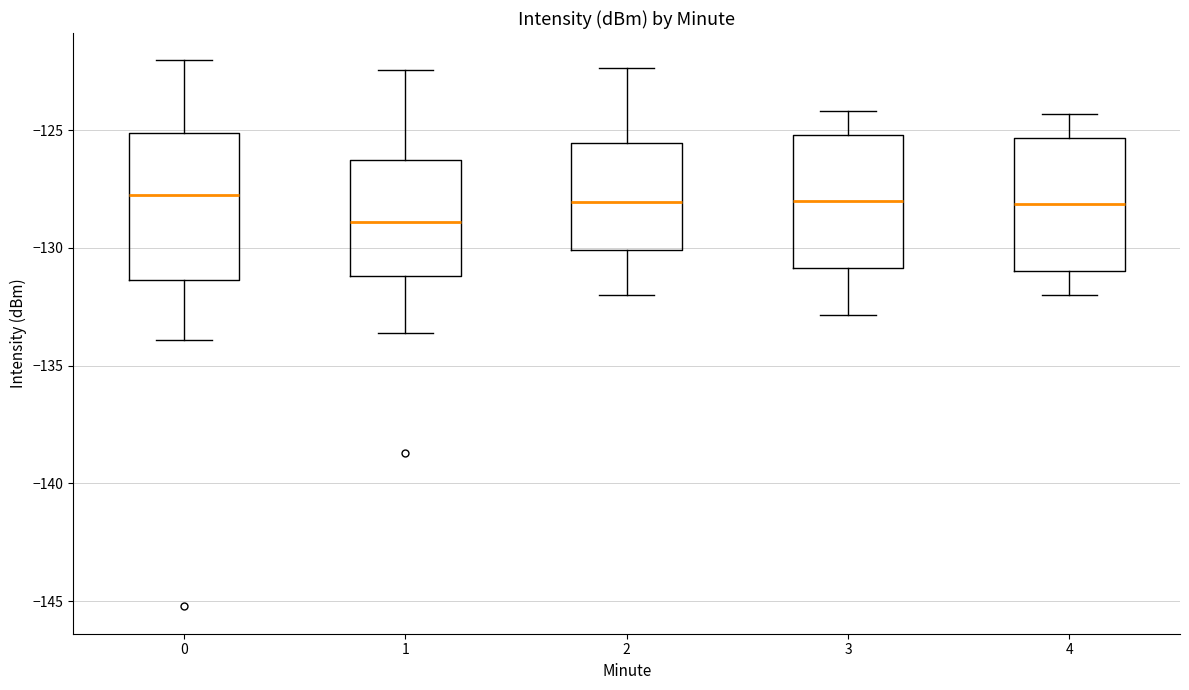

Where does the lower whisker of the box at x = 4 end on the y-axis? The values are not printed on the chart, so give them approximately, as read against the axis.

-132.0